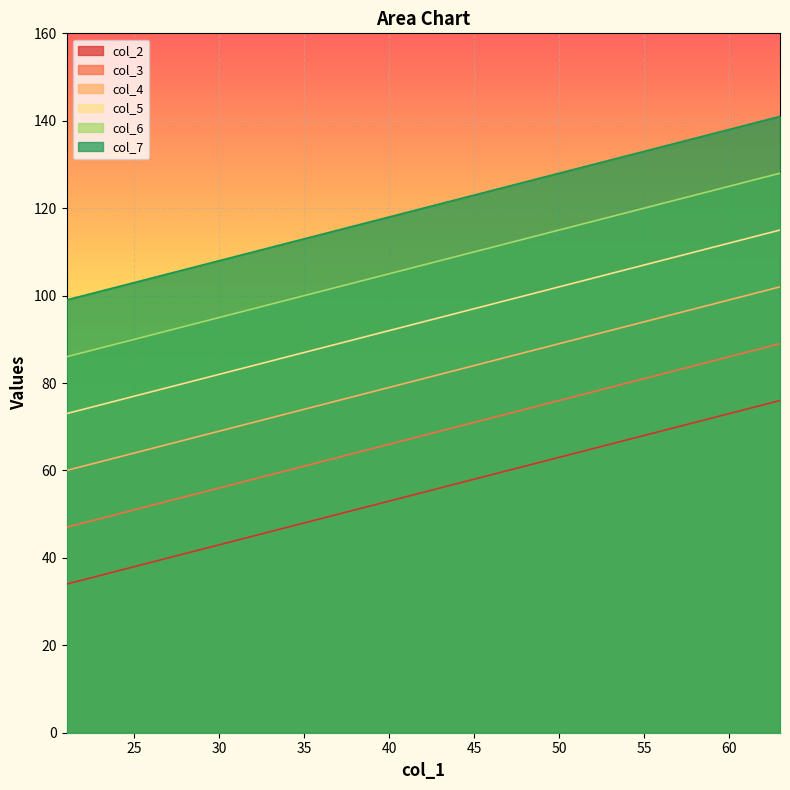

True or false: col_6 has more than 2 points higher than both neighbors.

False